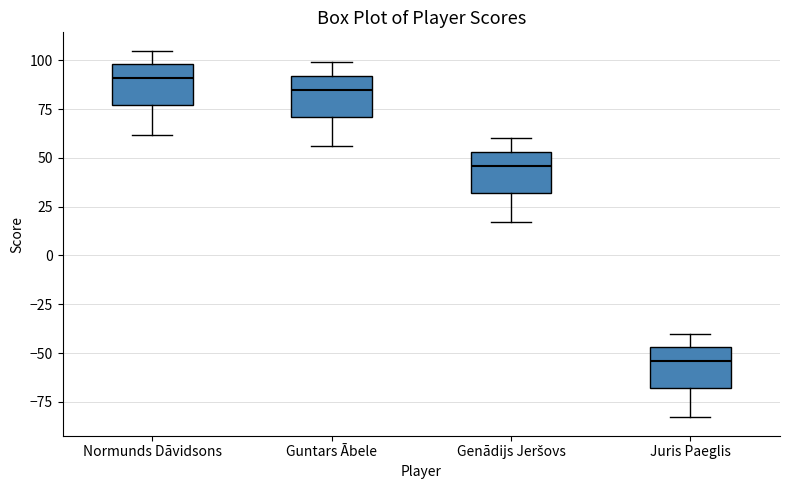

Reading left to right, read every box against the y-axis: the position of its median line, the range the box covers, and the ends of its whiskers. The values are not printed on the chart, so give them approximately, as read against the axis.

Normunds Dāvidsons: median 90, box 75 to 100, whiskers 60 to 105
Guntars Ābele: median 85, box 70 to 90, whiskers 55 to 100
Genādijs Jeršovs: median 45, box 30 to 55, whiskers 15 to 60
Juris Paeglis: median -55, box -70 to -45, whiskers -85 to -40